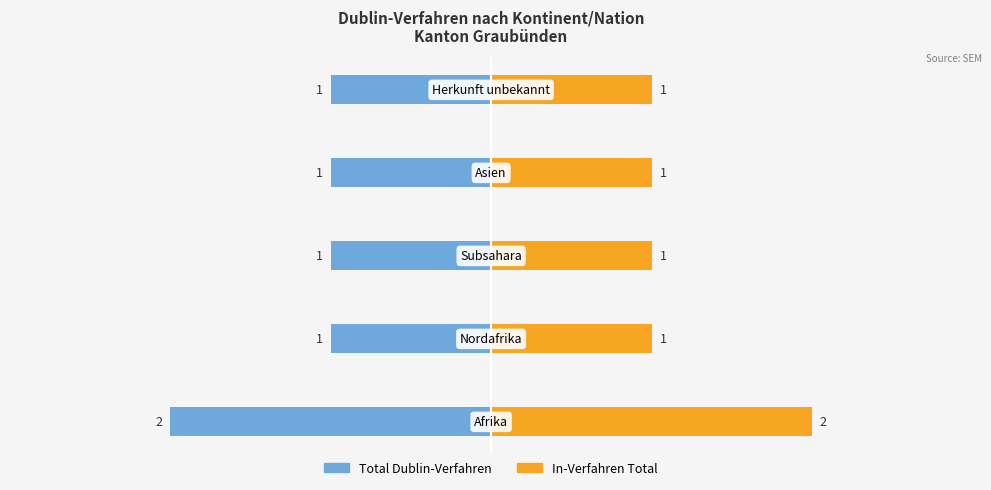

What is the greatest value displayed?

2